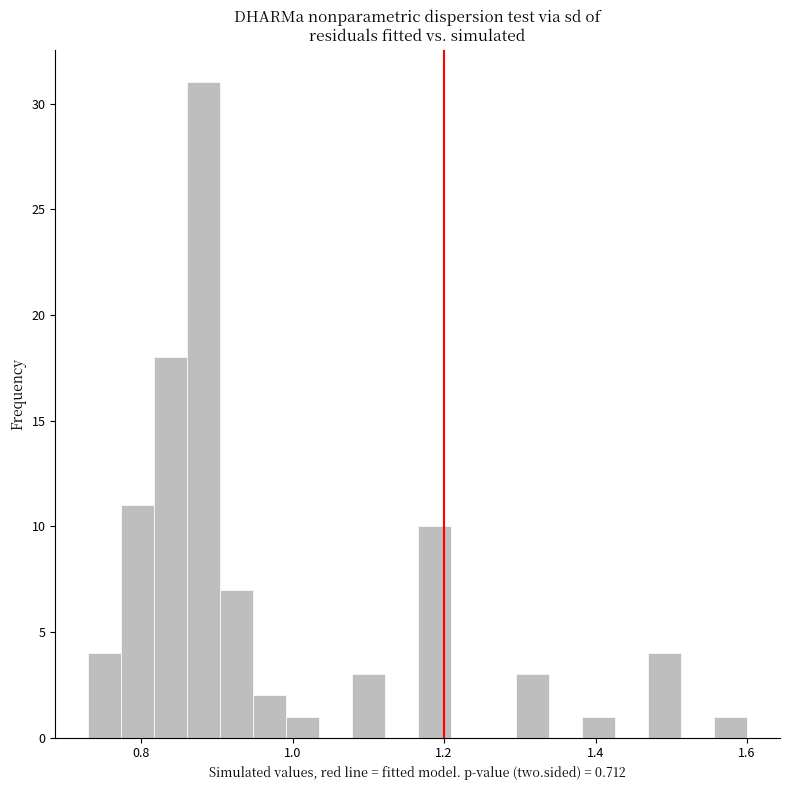

Read against the x-axis, roughly where is the centre of the tallest bar?

0.88